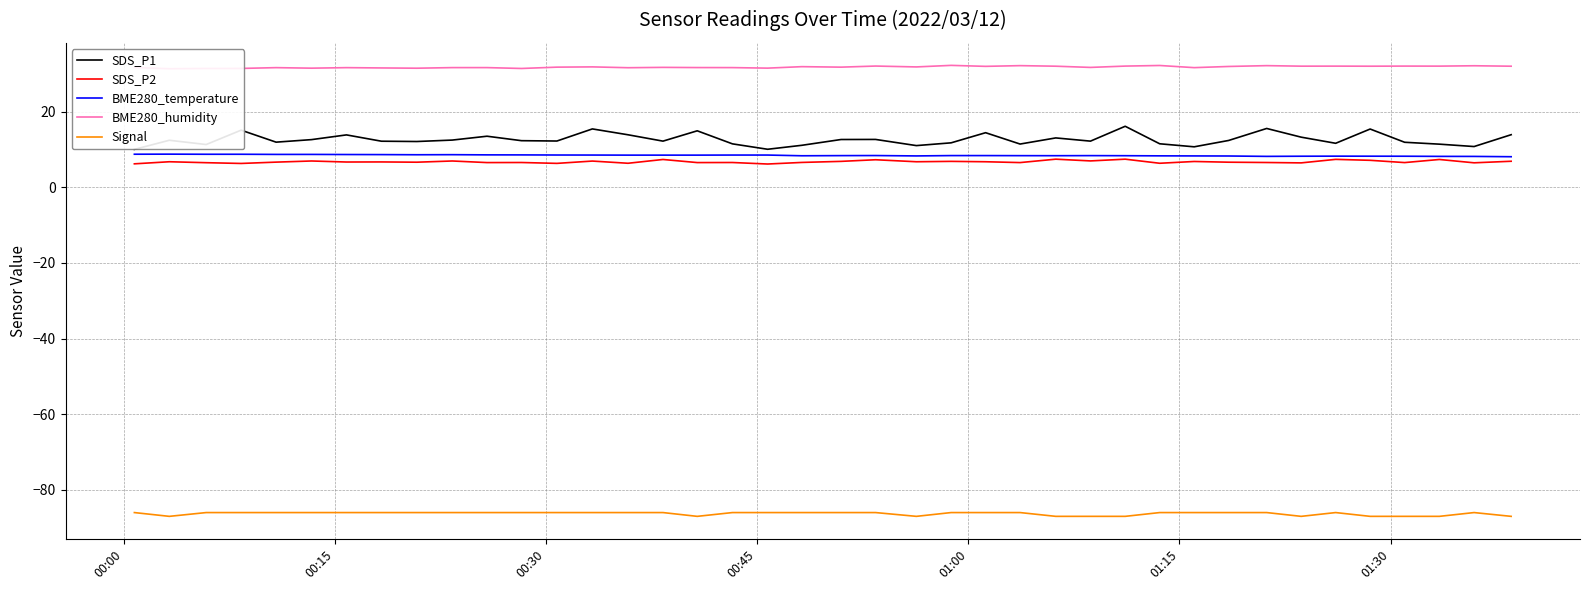

What is the lowest value of the SDS_P2 series?

6.2